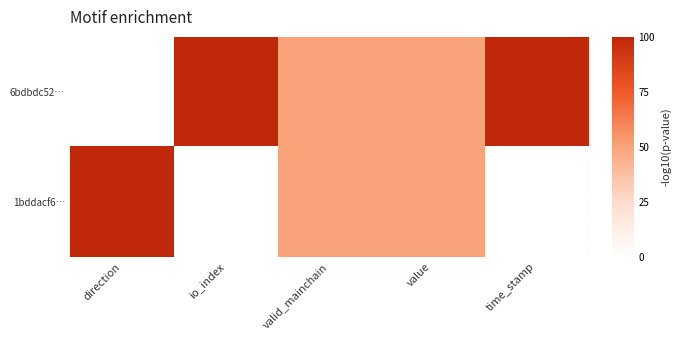

Rank the series by their maximum value, from highest to lowest.

6bdbdc52…, 1bddacf6…